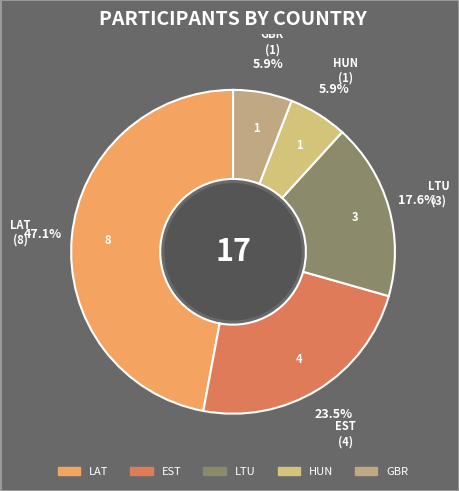

Which category has the biggest portion of the pie?

LAT